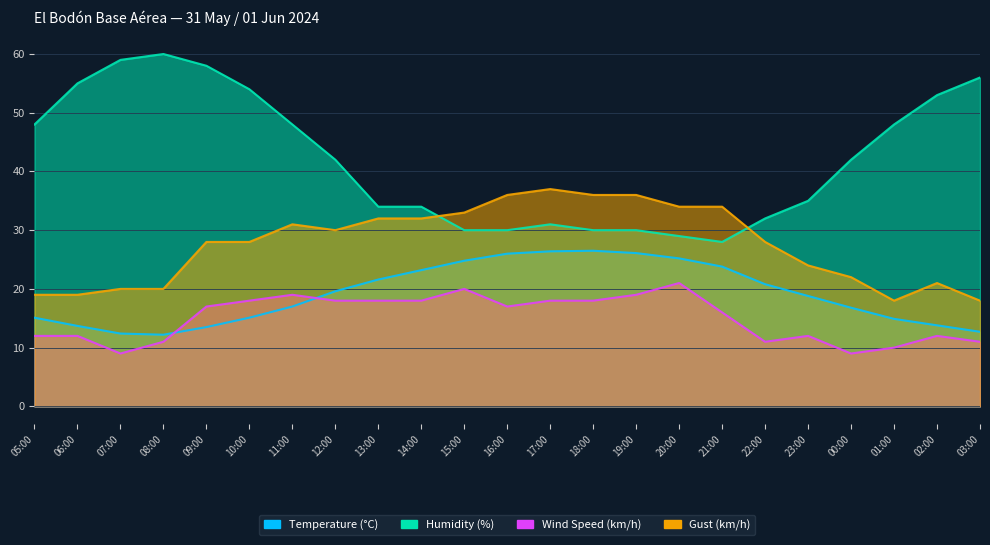

What value does the Wind Speed (km/h) series have at 01:00?

10.0